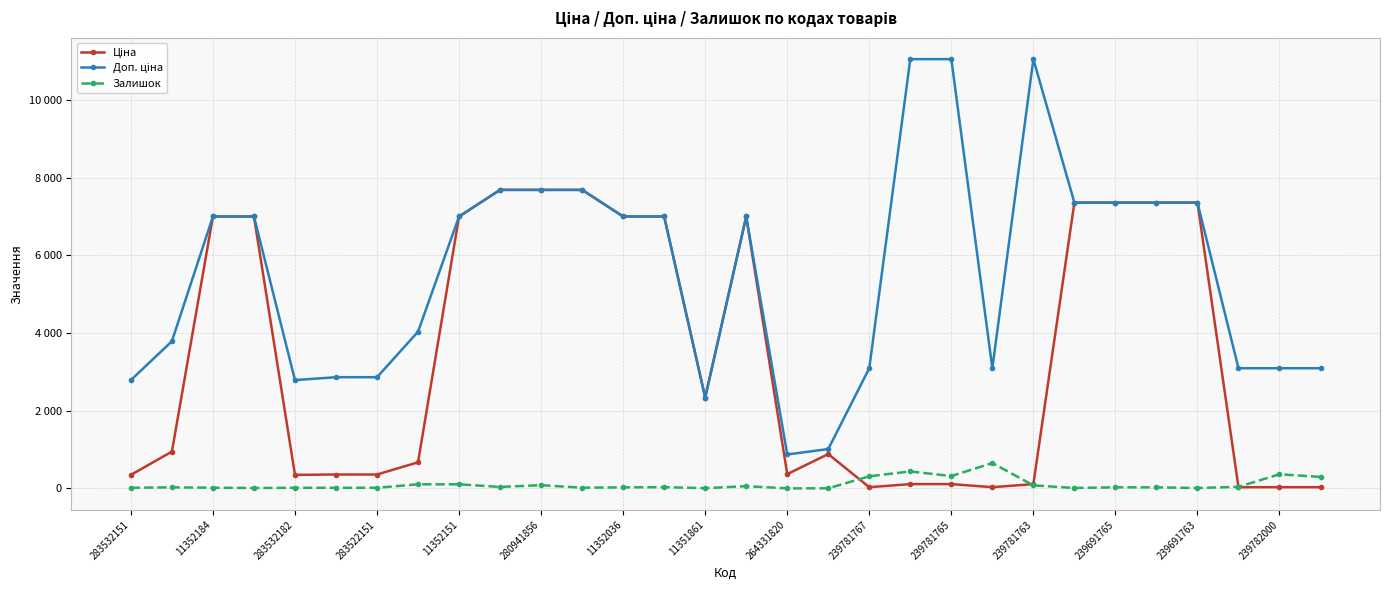

What is the label of the 29th point from the right?

11352184